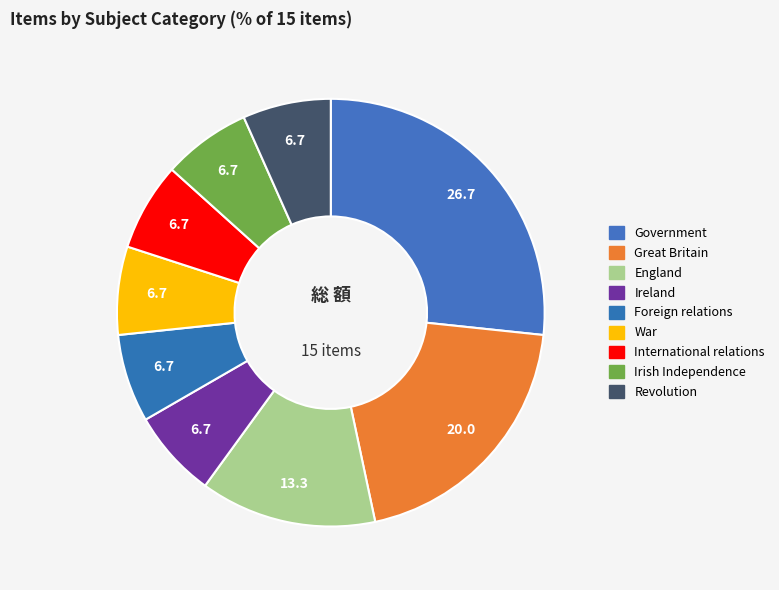

To the nearest percent, what is the combined percentage of Foreign relations and Government?

33%